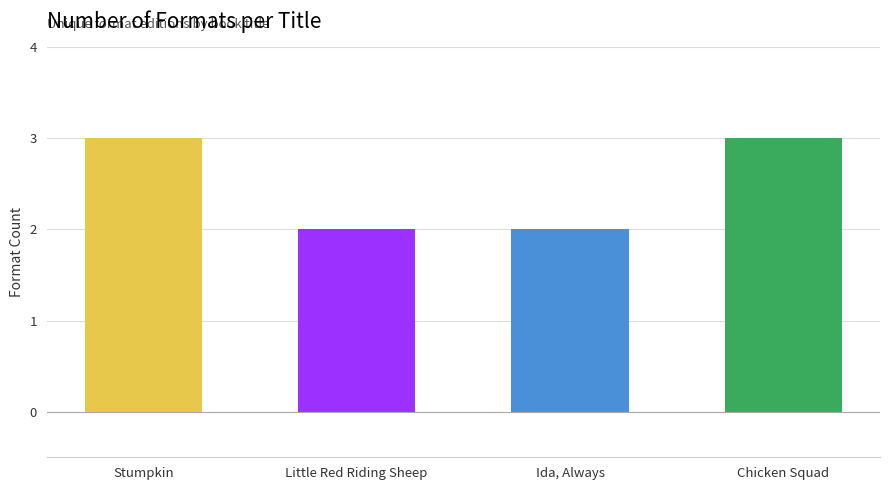

Is it true that the value at Chicken Squad is 3?

True